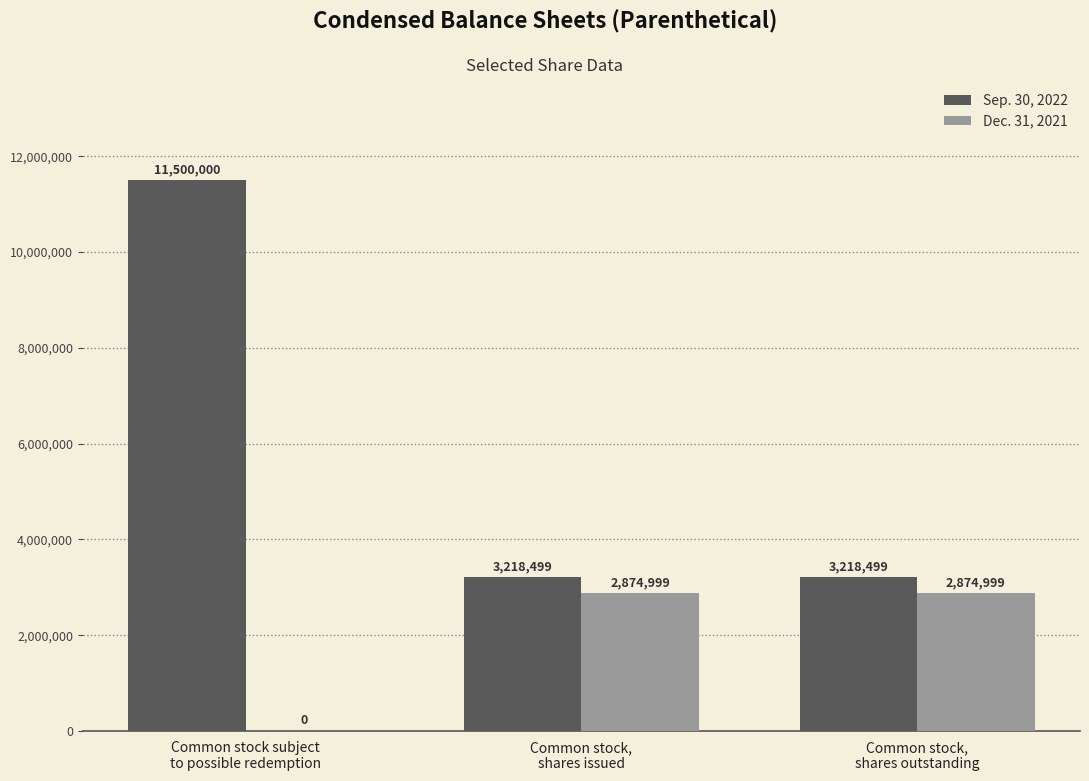

What is the sum of all Sep. 30, 2022 values?

17936998